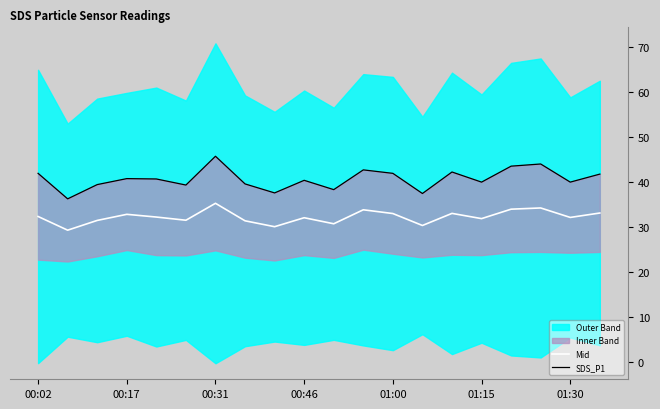

Does the chart display data point markers on the line(s)?

No